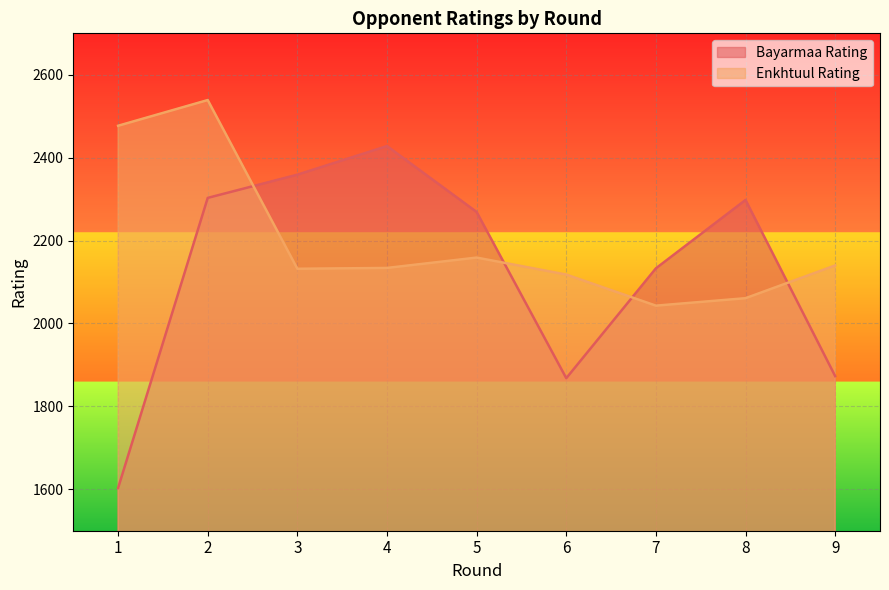

What is the difference between the second highest and minimum values in the Bayarmaa Rating series?

756